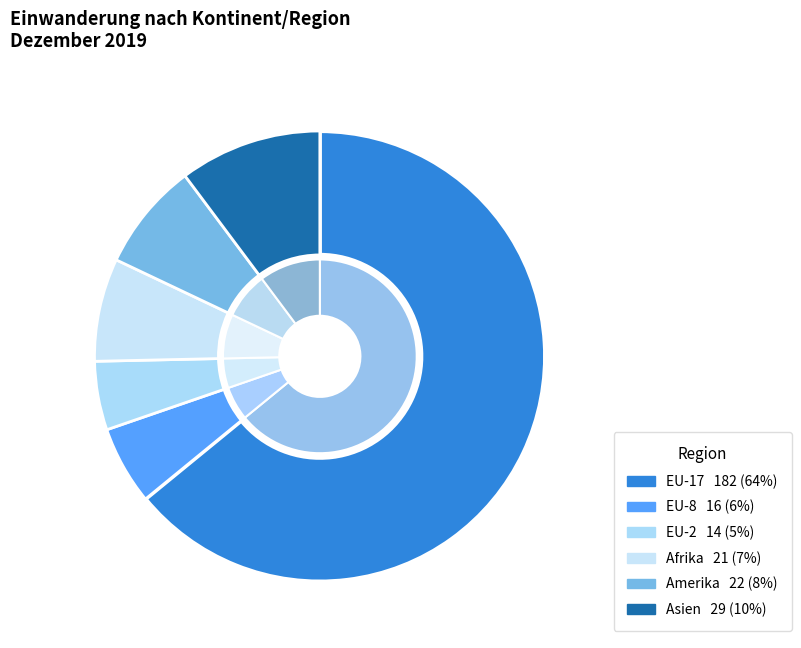

Which category has the smallest portion of the pie?

EU-2